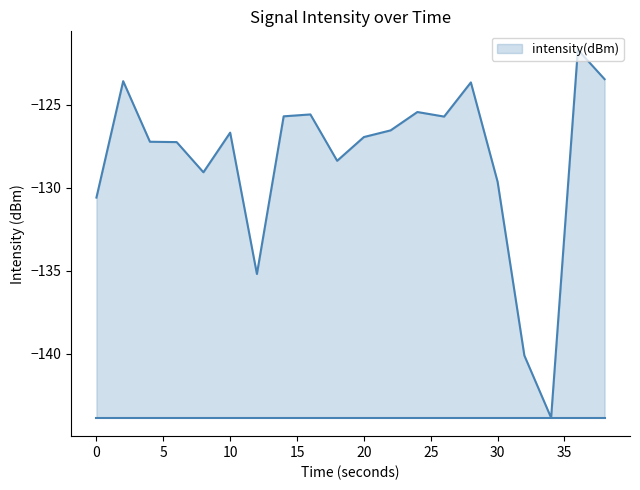

True or false: the data has more than 0 interior local peaks.

True